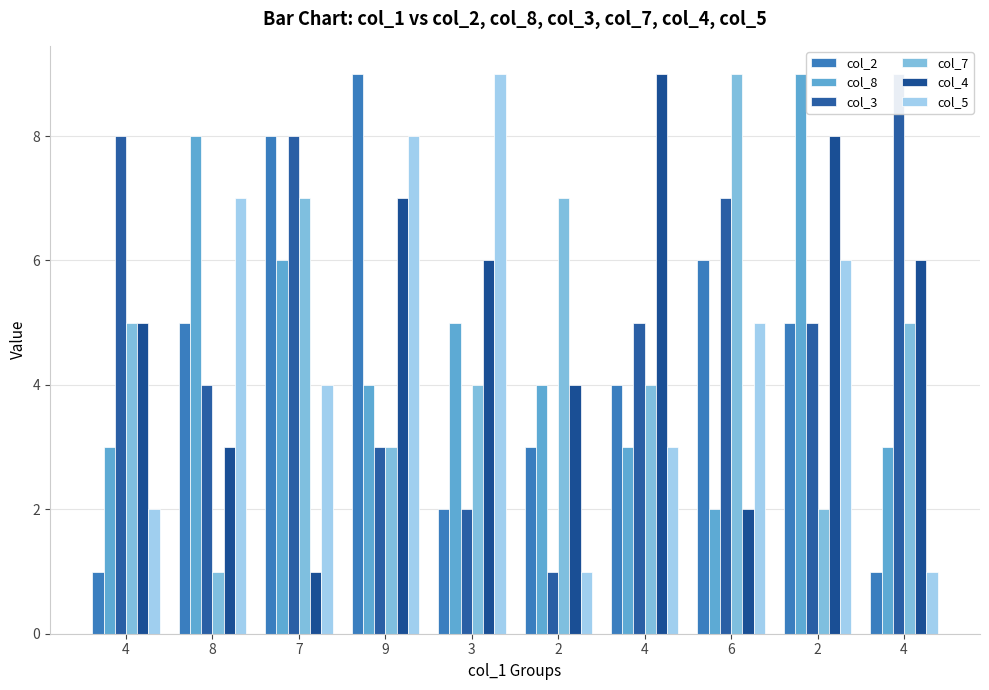

At how many categories does at least one series exceed 2?

10